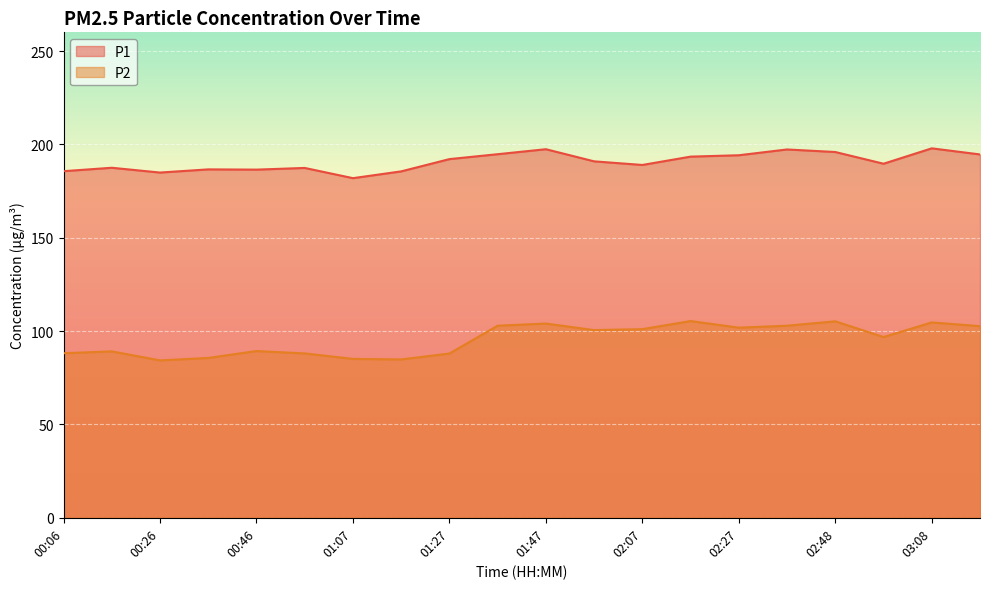

What is the sum of all P1 values?

3812.8